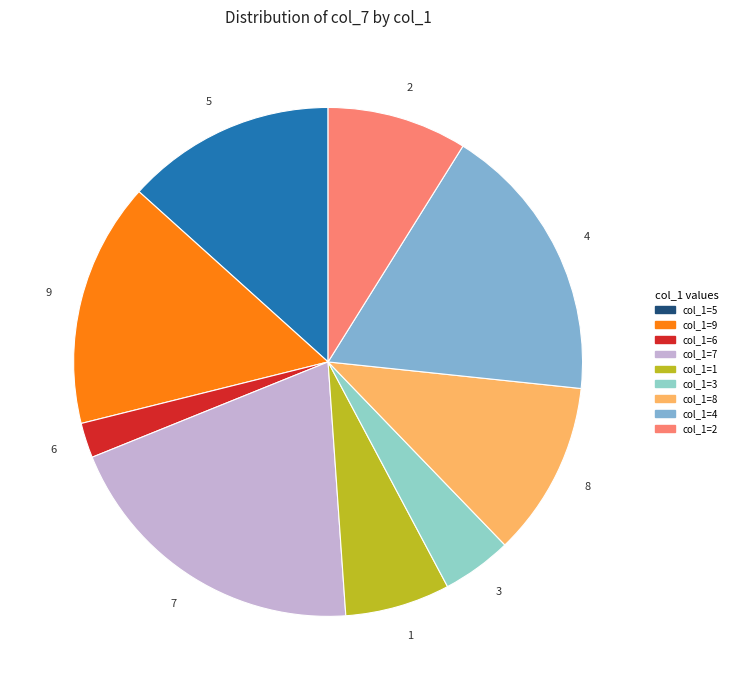

How many slices are in this pie chart?

9